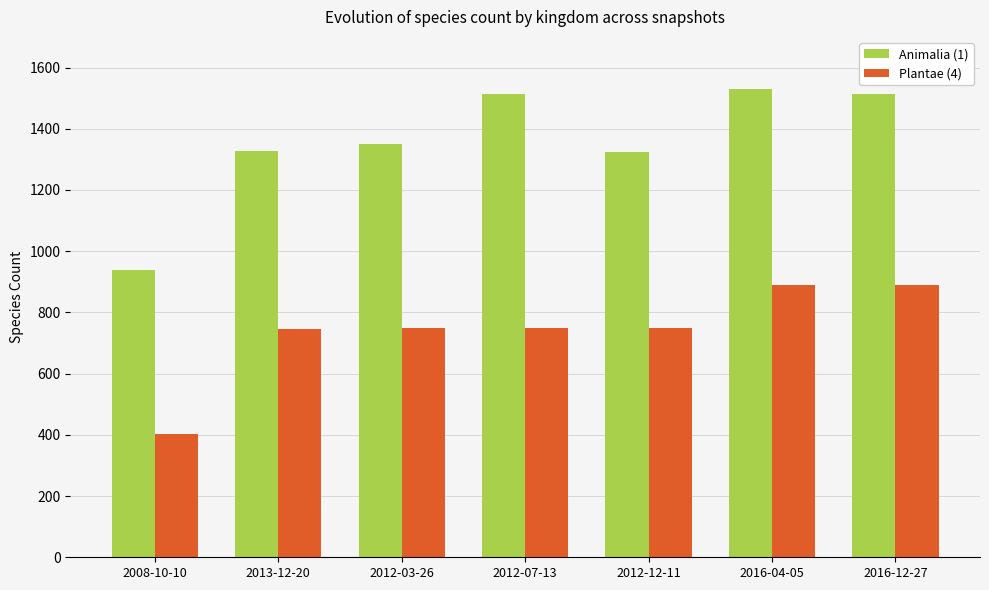

How many bars are there in total?

14